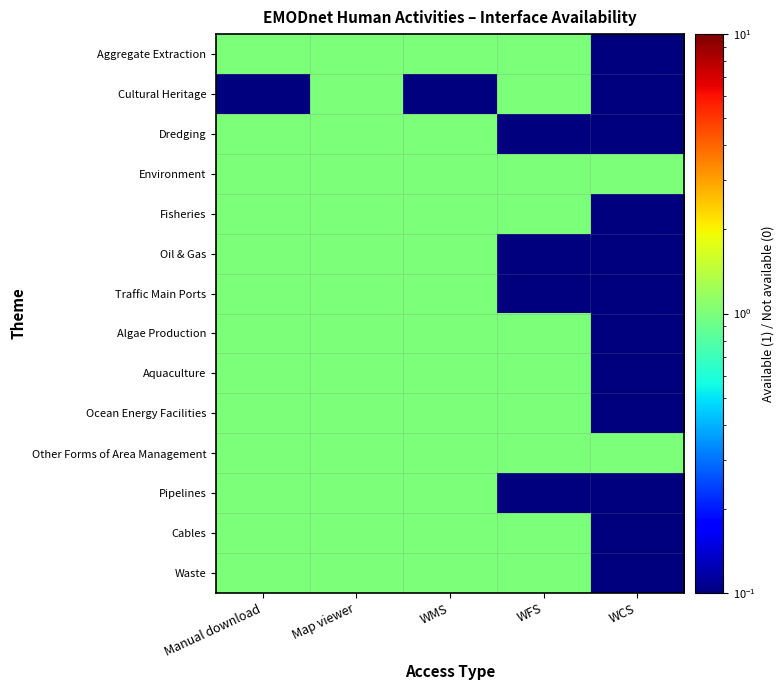

At how many categories does at least one series exceed 0?

5